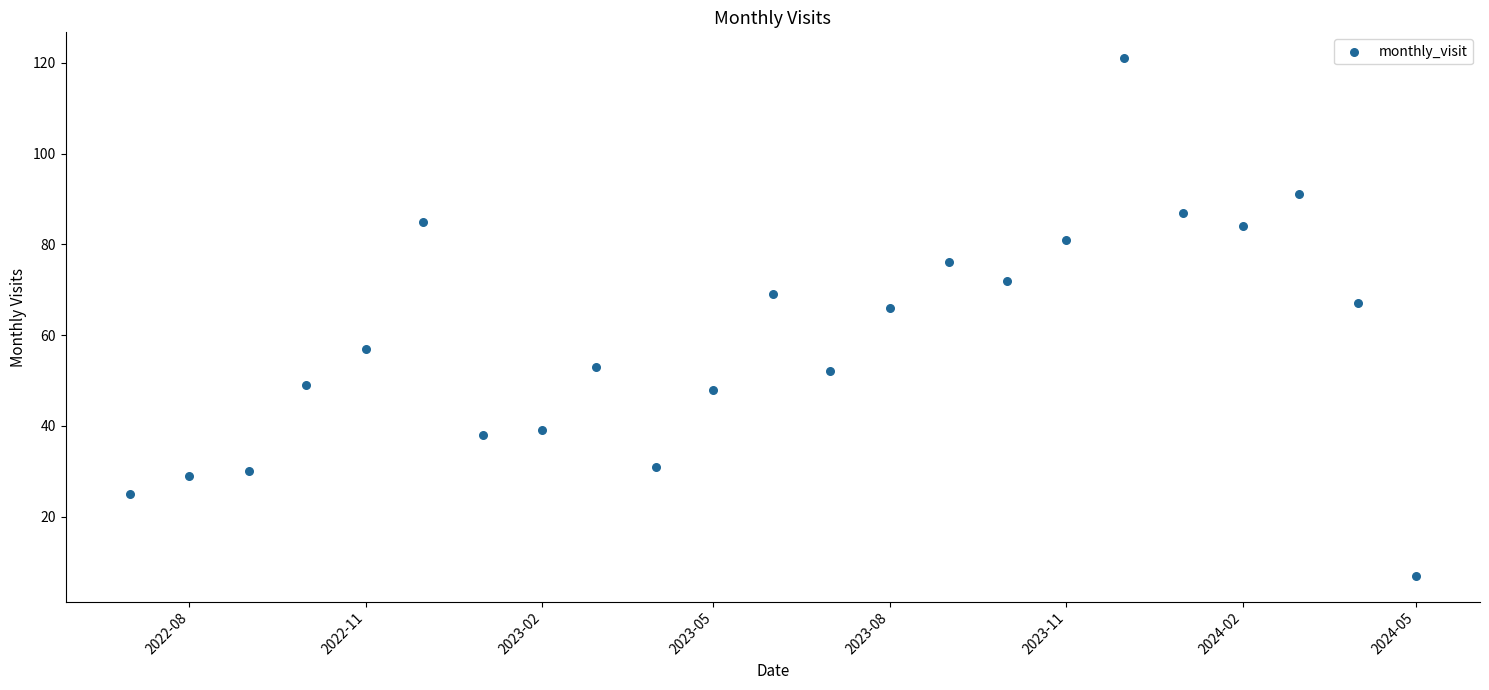

What is the range of Y values (max minus min)?

114